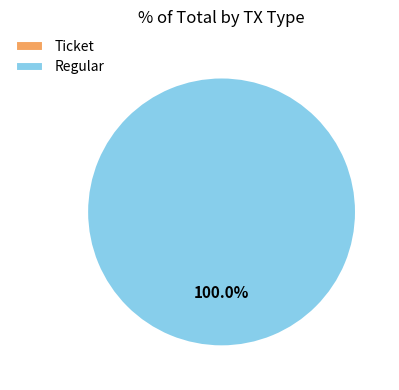

Does Ticket account for over 50% of the chart?

No